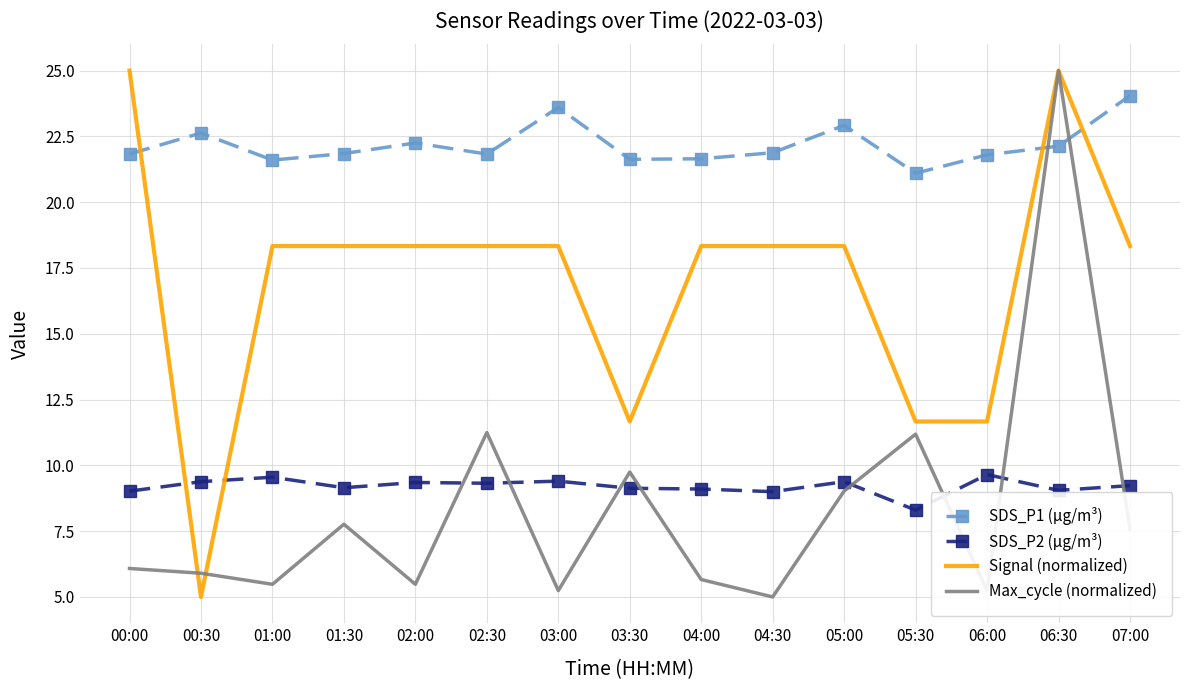

True or false: Max_cycle (normalized) has a value of 11.2 at 05:30.

True